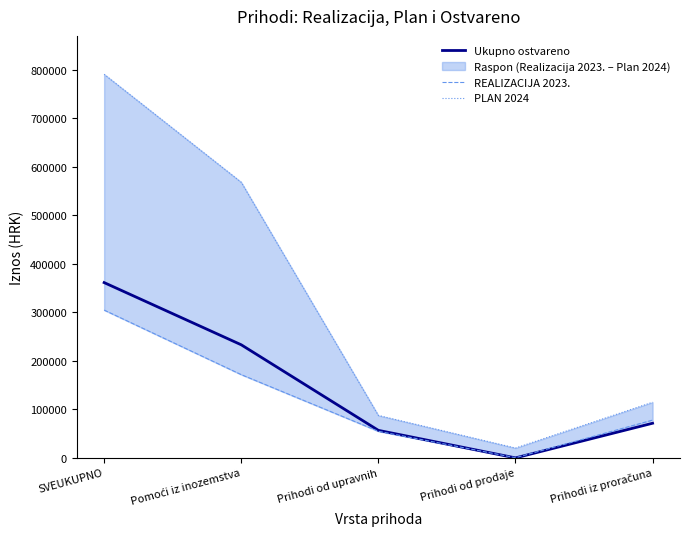

Which series has the largest range (max minus min)?

PLAN 2024